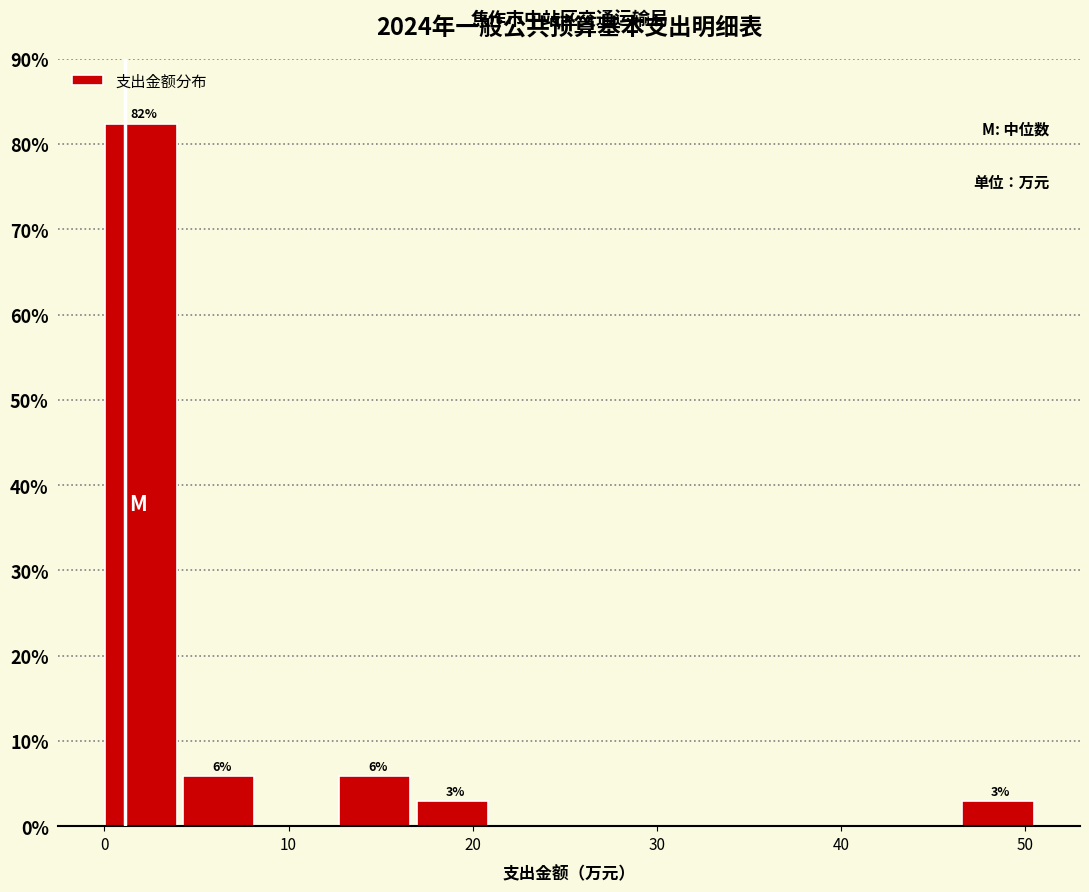

Over which range of the x-axis is the bar tallest?

0 to 4